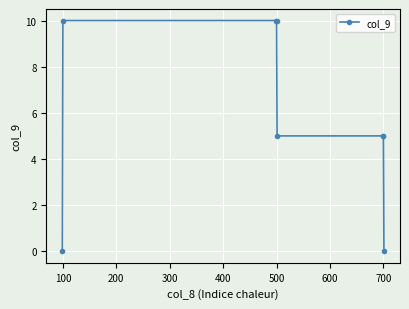

What is the sum of all values?

45